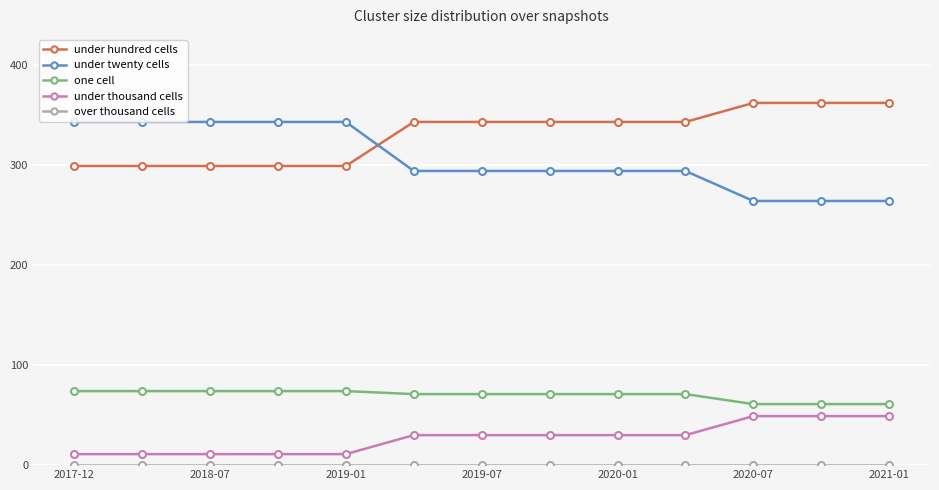

What is the minimum value for under thousand cells?

11